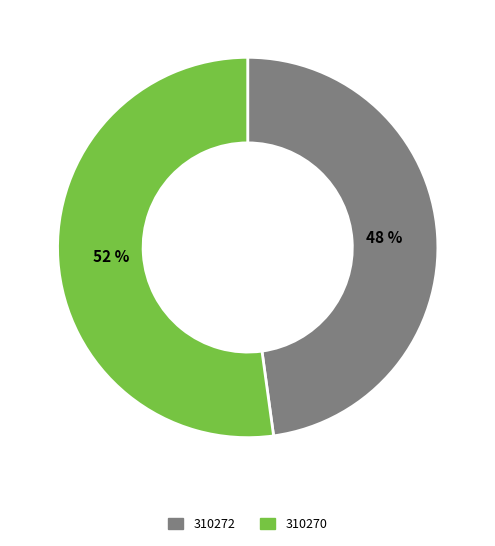

Which category has the smallest portion of the pie?

310272